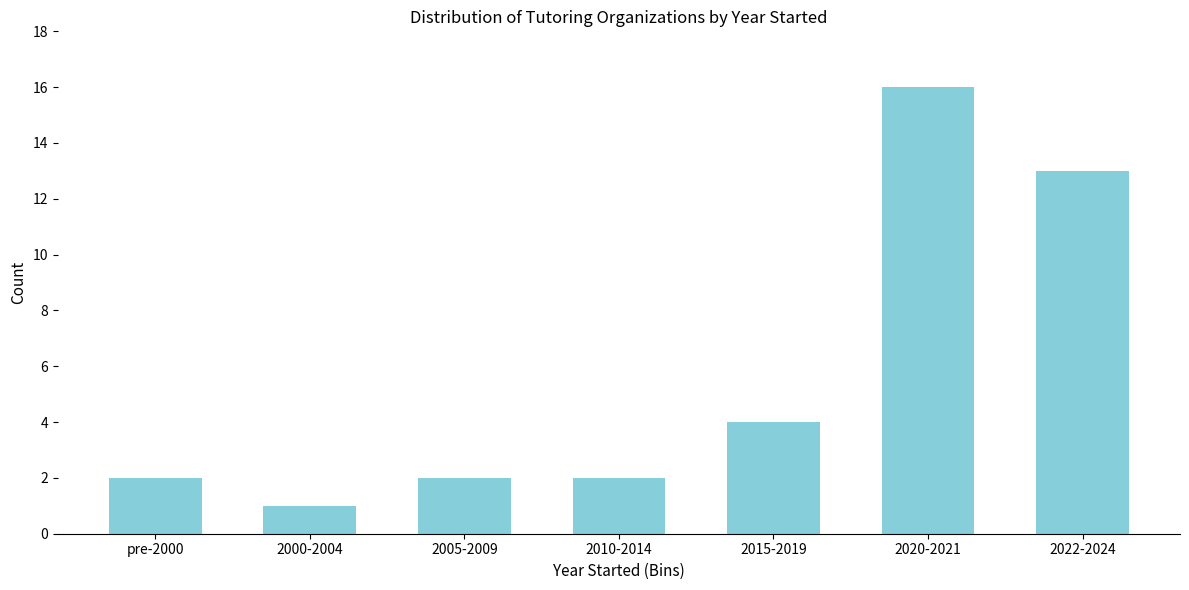

Reading left to right, extract all data points from this chart.

2	1	2	2	4	16	13